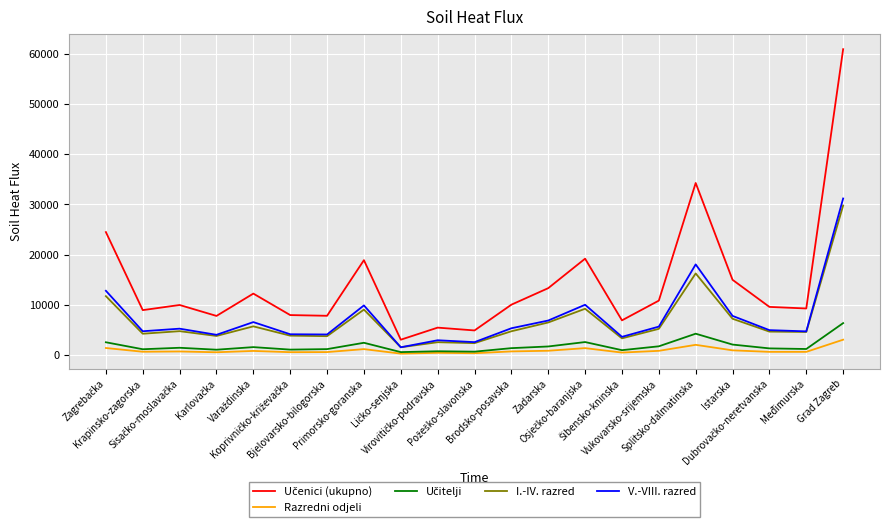

The I.-IV. razred series shows 9027 at Primorsko-goranska. True or false?

True